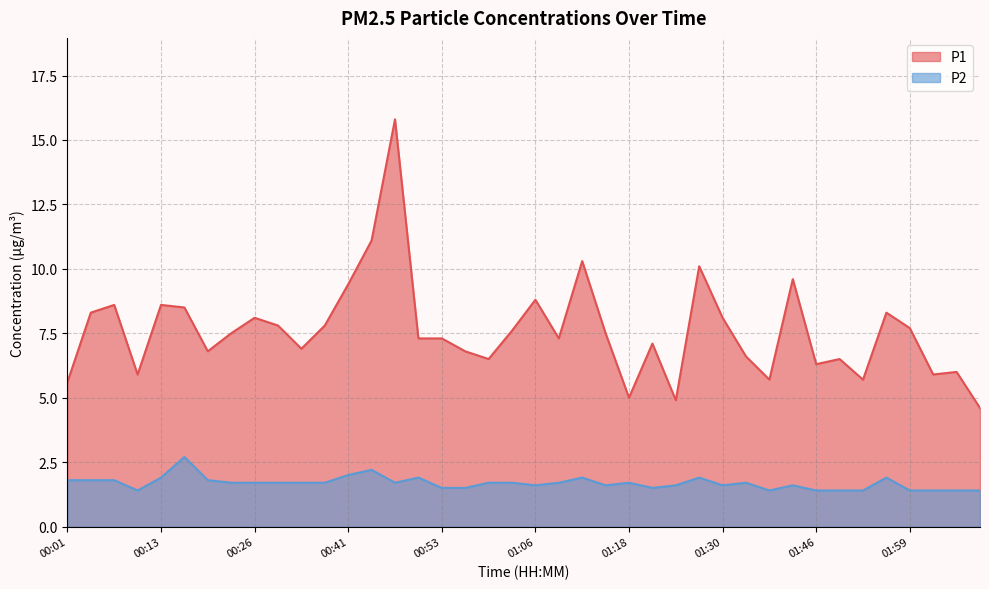

At how many categories does at least one series exceed 12?

1